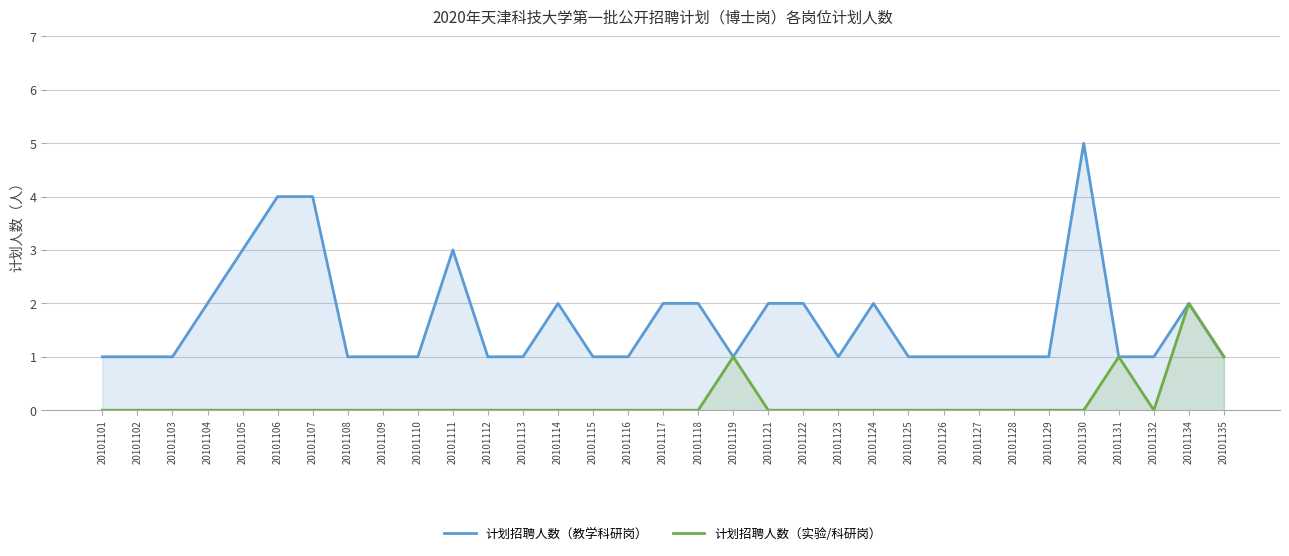

What is the value of the 计划招聘人数（教学科研岗） point at the 28th from the left?

1